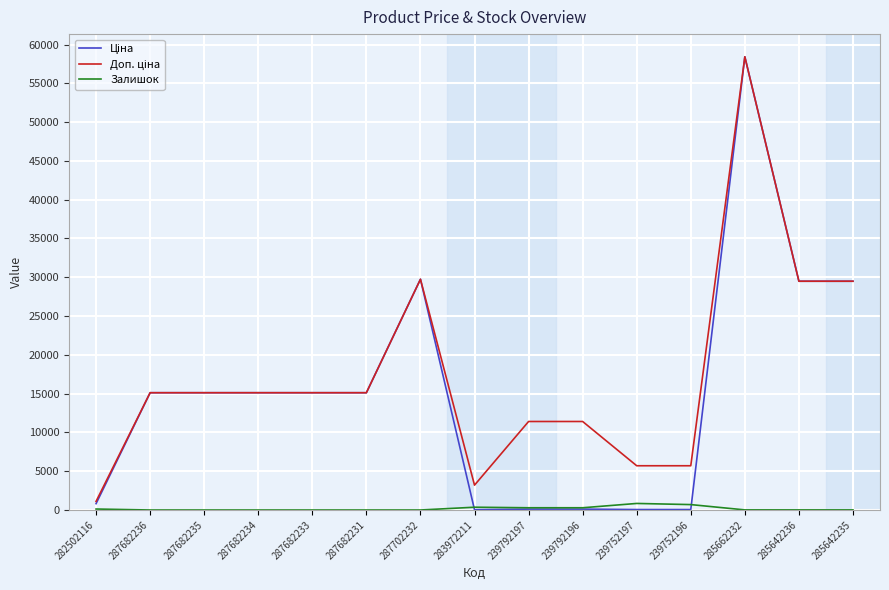

What is the greatest value displayed?

58426.5